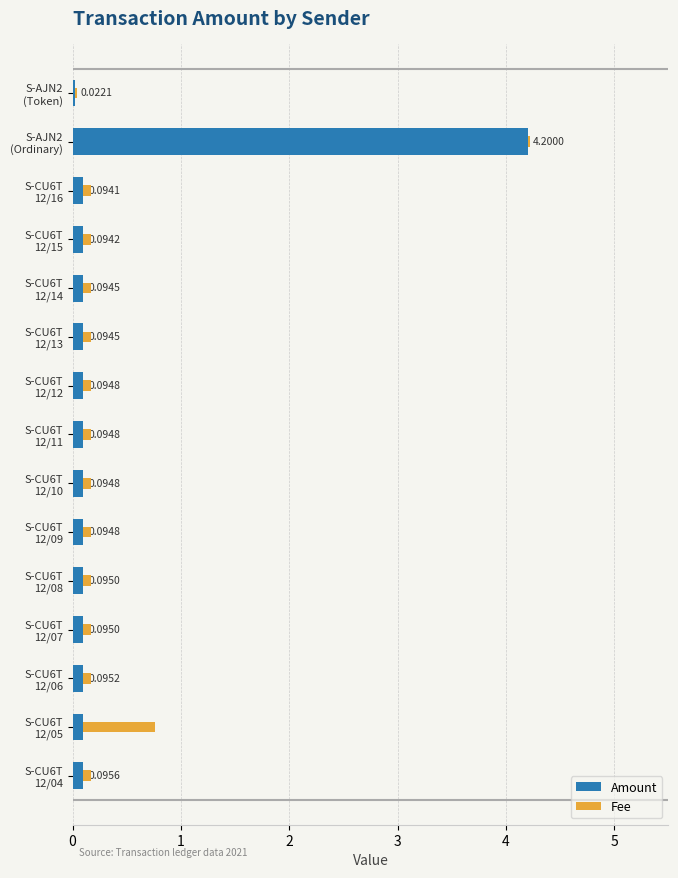

What is the average value of the Amount series?

0.4